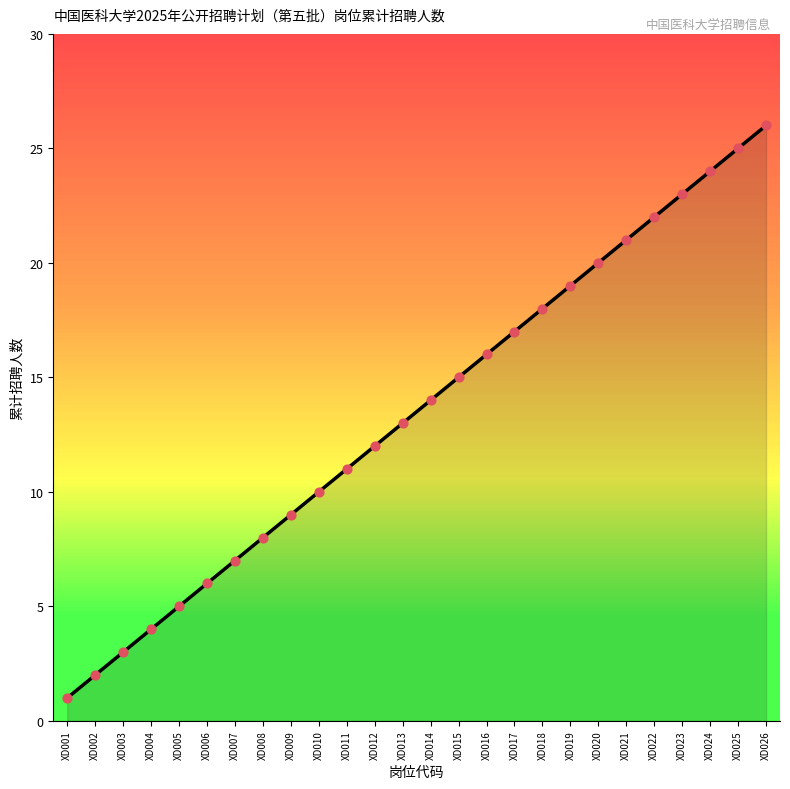

What is the ratio of the value at XD014 to the value at XD024?

0.6